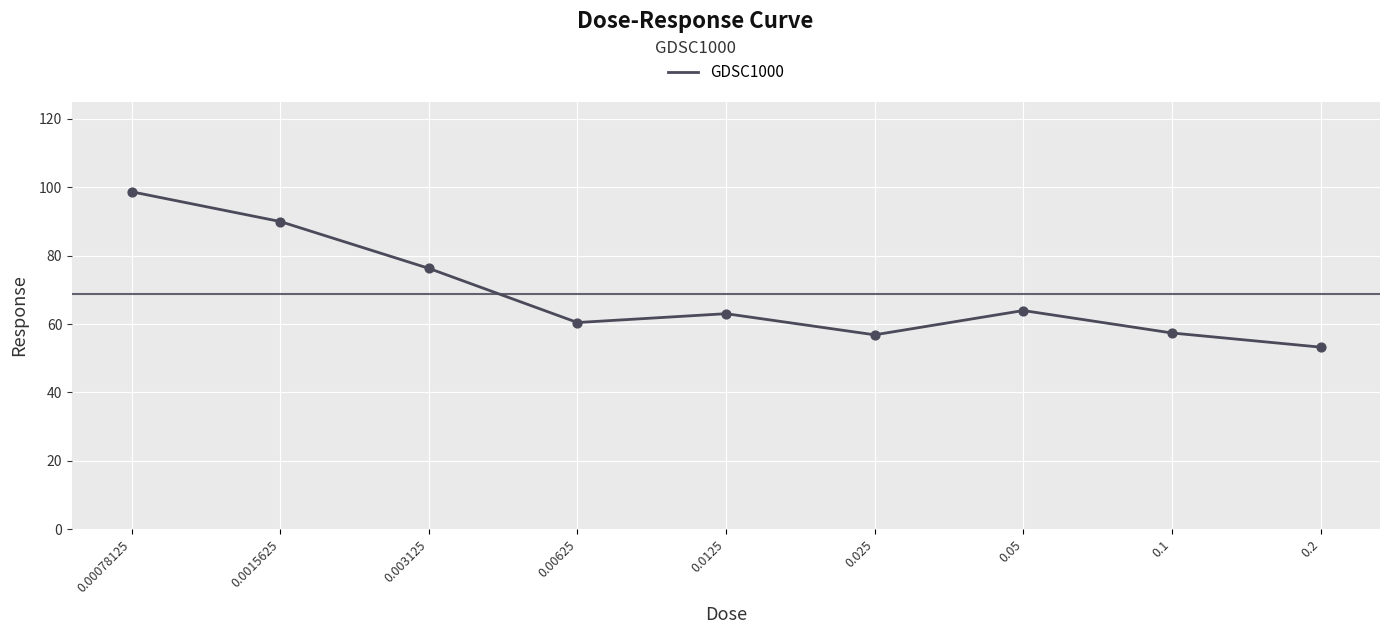

Between 0.1 and 0.2, which is larger?

0.1